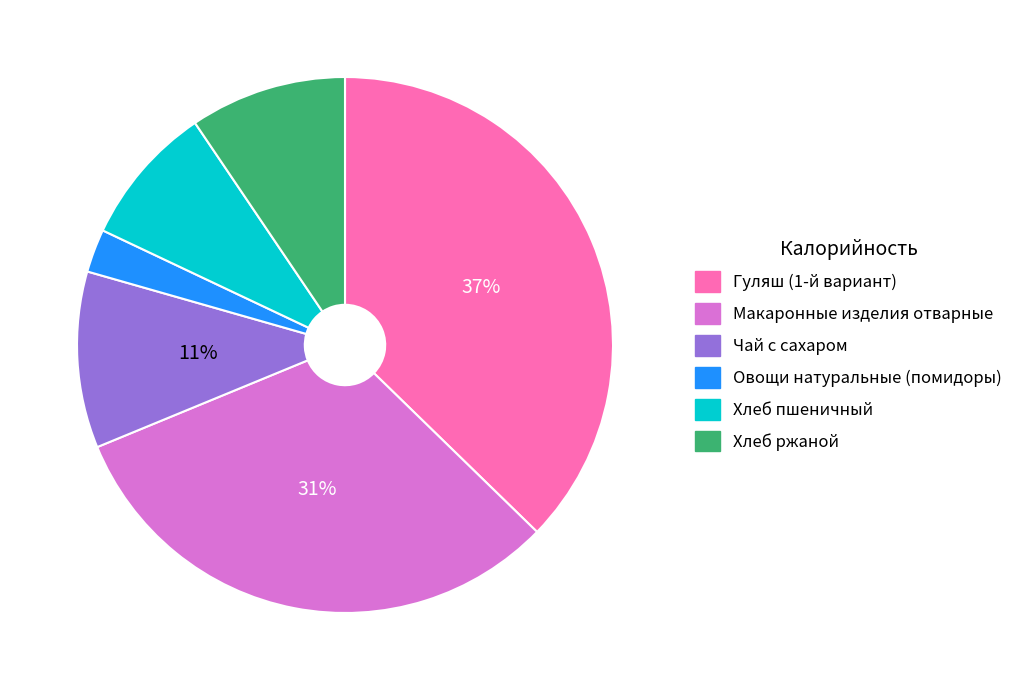

True or false: Макаронные изделия отварные accounts for 19% of the total.

False